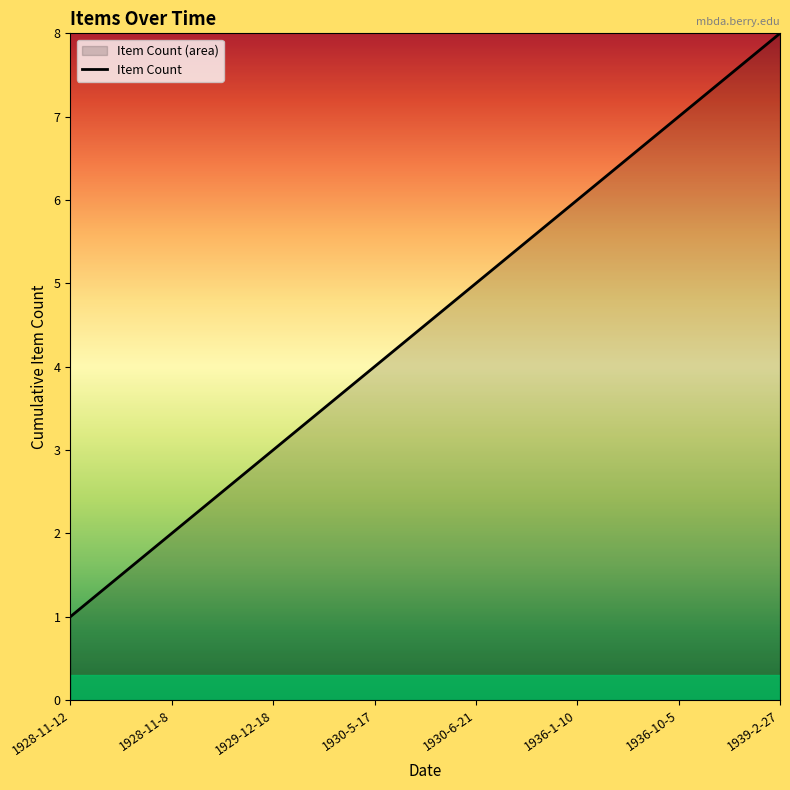

What is the value of the 8th point from the left?

8